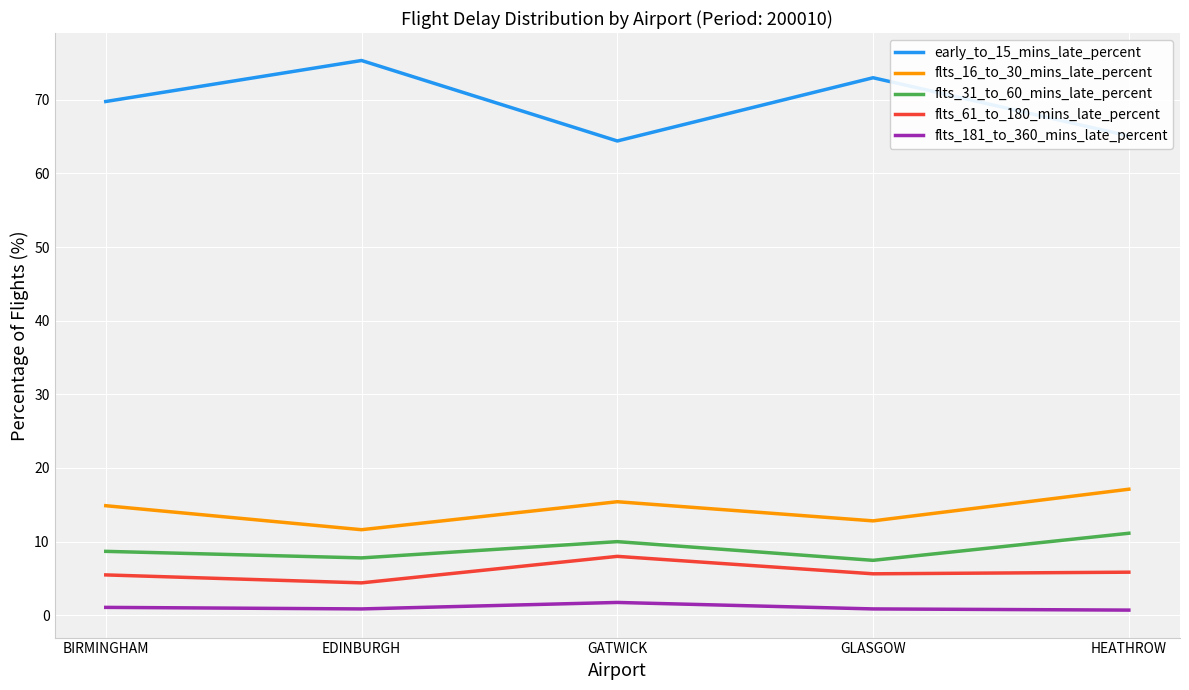

True or false: early_to_15_mins_late_percent and flts_31_to_60_mins_late_percent cross at least once.

False